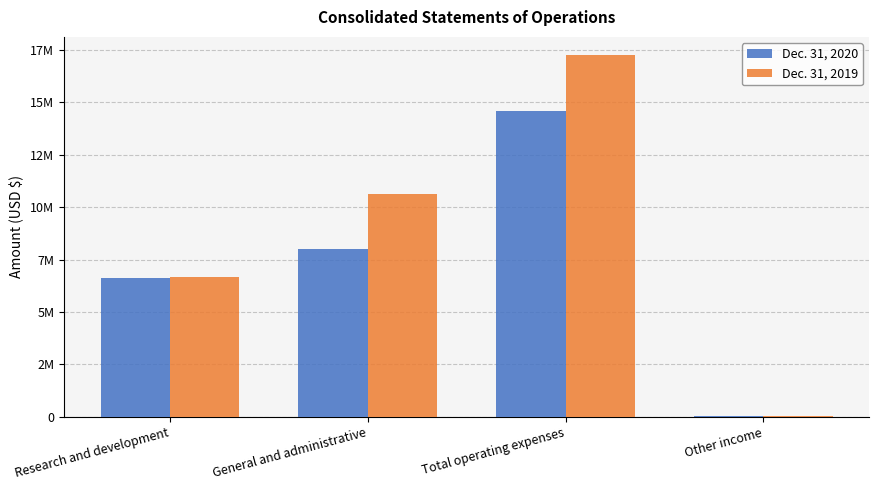

What are all the series names shown in the legend?

Dec. 31, 2020, Dec. 31, 2019